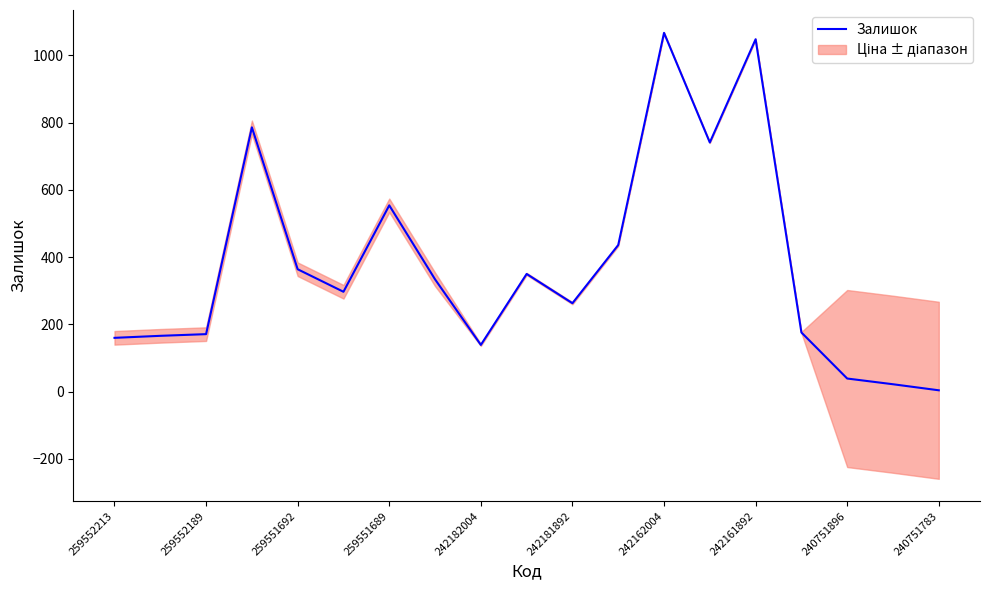

What is the difference between the maximum and minimum values?

1063